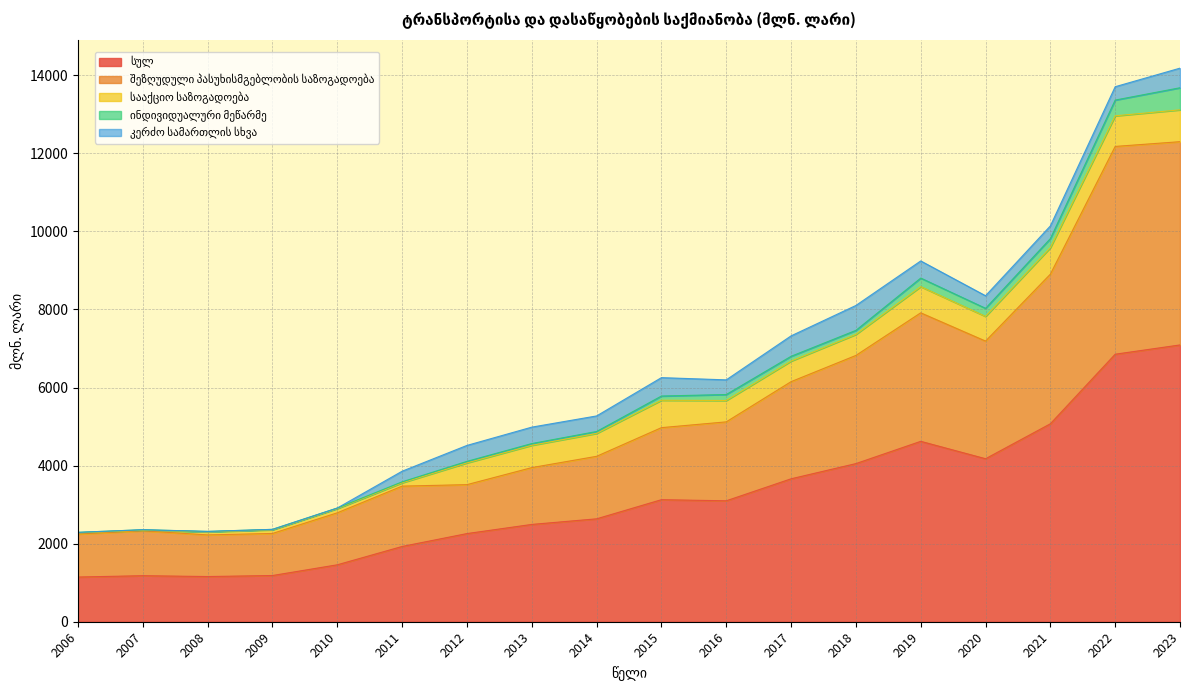

What is the total value across all series at 2013?

4985.0